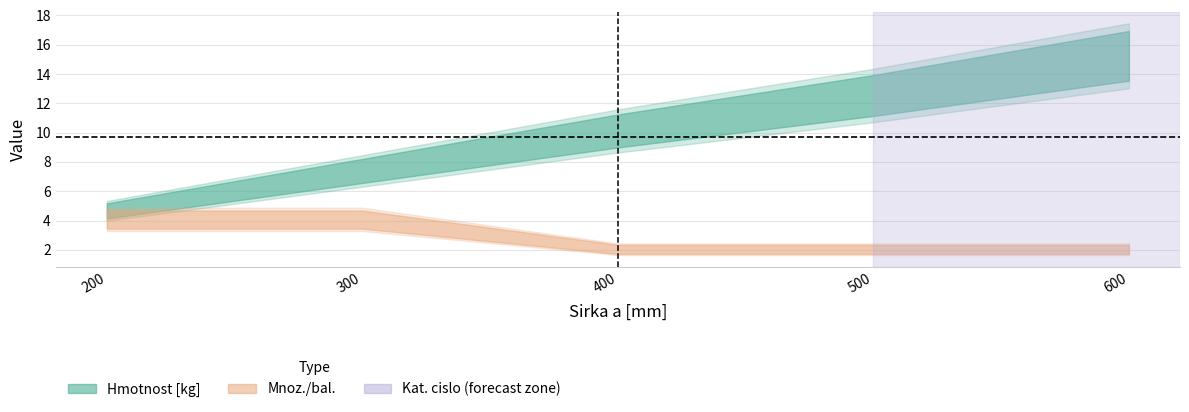

What is the value of the Mnoz./bal. point at the 3rd from the left?

2.0